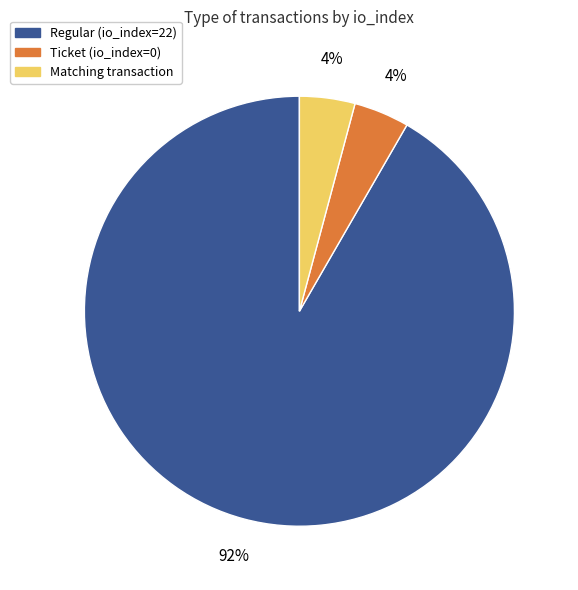

How many segments does this pie chart have?

3